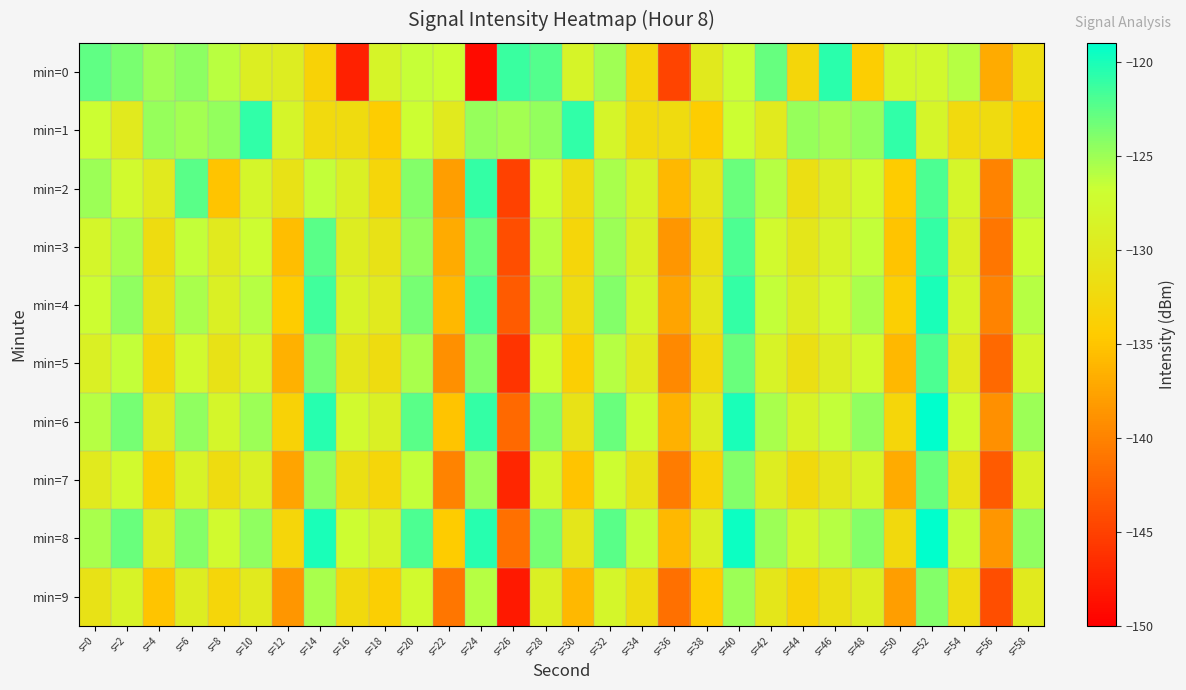

Which series has the widest spread of values?

min=0